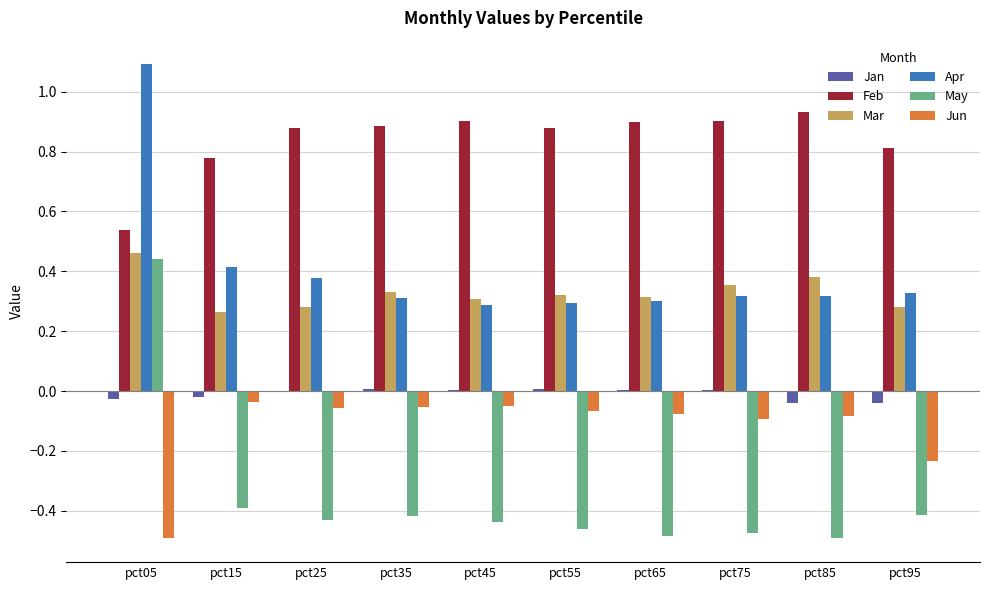

The Jan series shows 0.0 at pct75. True or false?

True